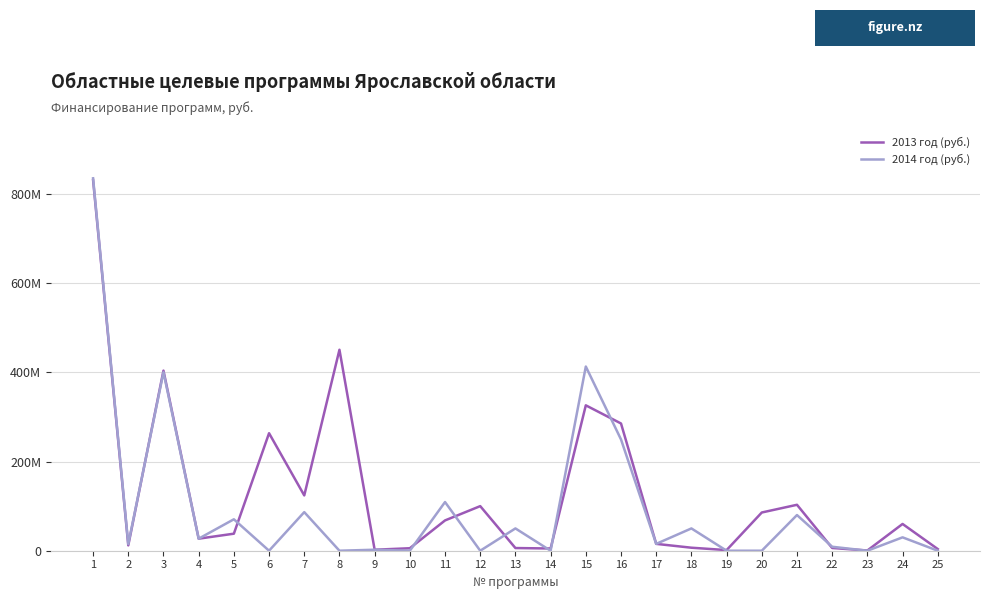

Read the 2014 год (руб.) value at 22, to the nearest 100.

8914000